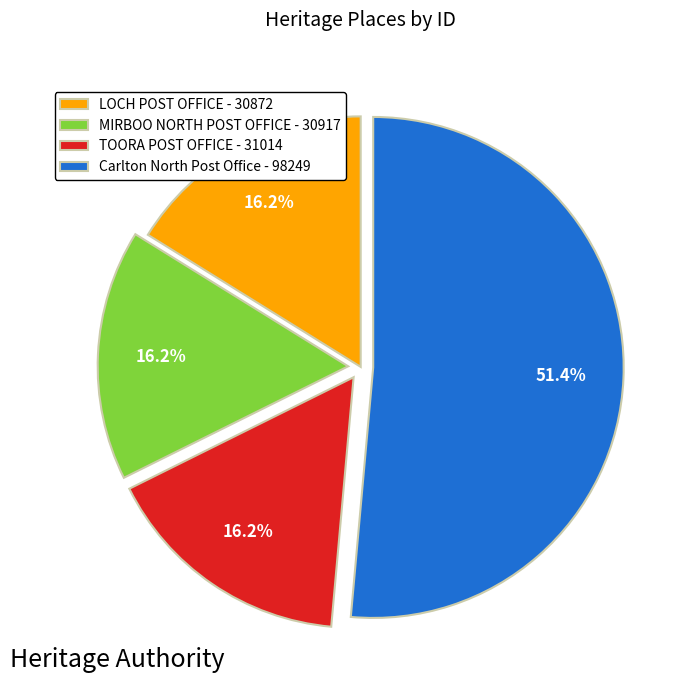

Is the sum of Carlton North Post Office - 98249 and MIRBOO NORTH POST OFFICE - 30917 greater than half?

Yes